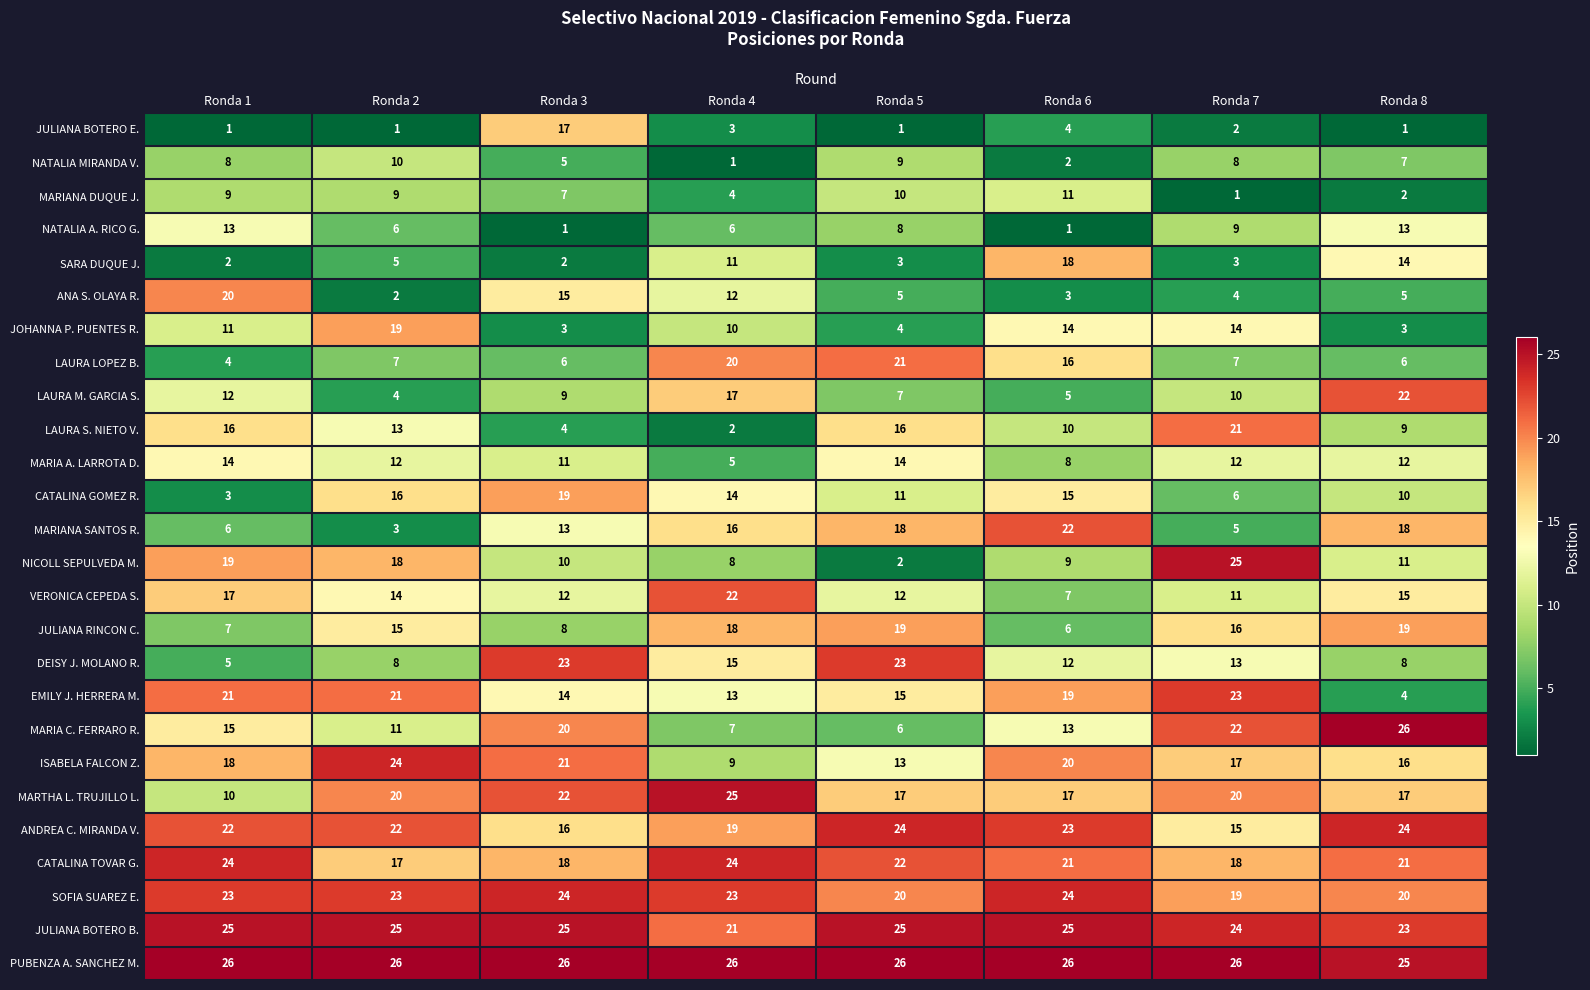

At how many categories does at least one series exceed 23?

8